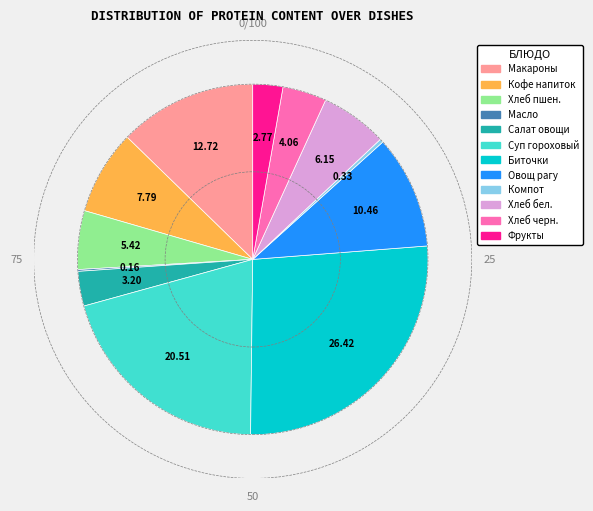

Is there any slice that represents more than half of the pie?

No